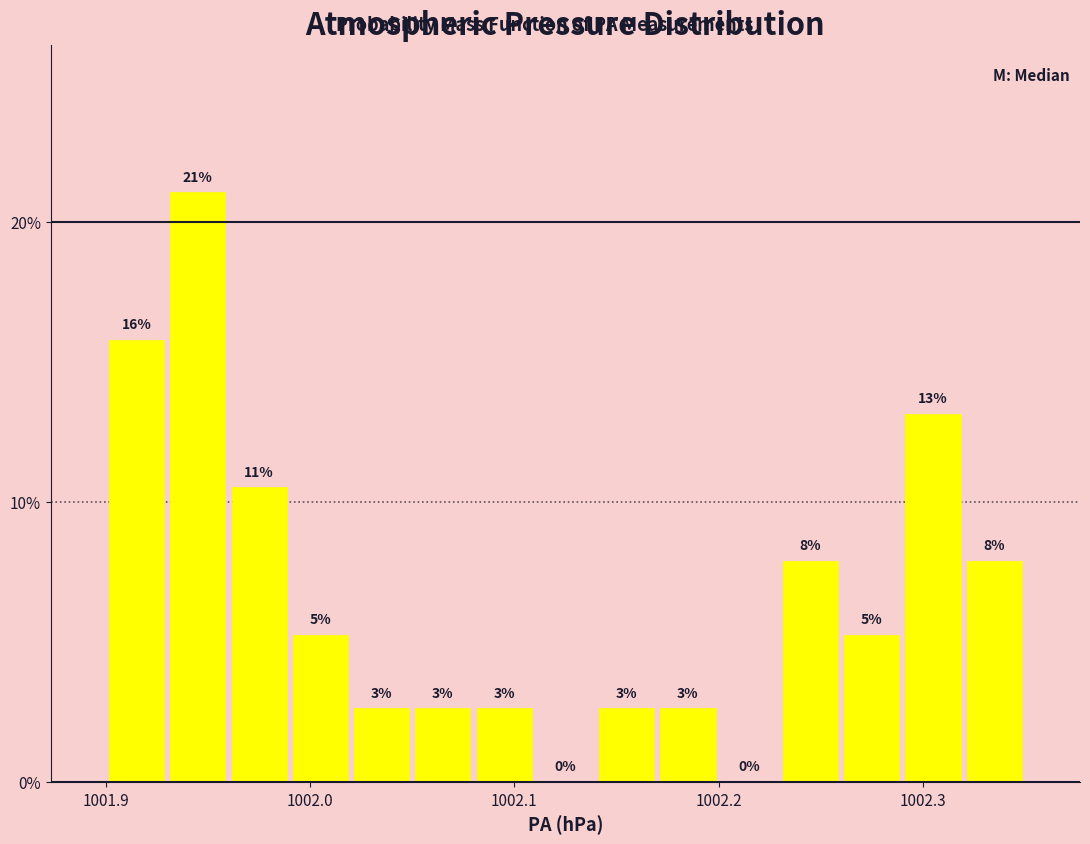

Read against the x-axis, roughly where is the centre of the tallest bar?

1001.95